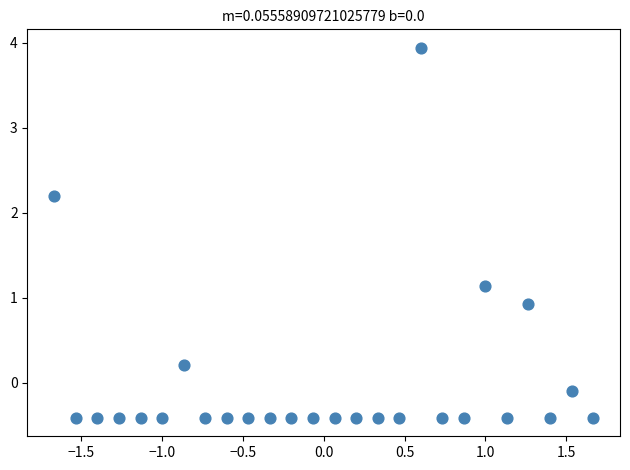

What Y value in the scatter plot is closest to 1?

0.9